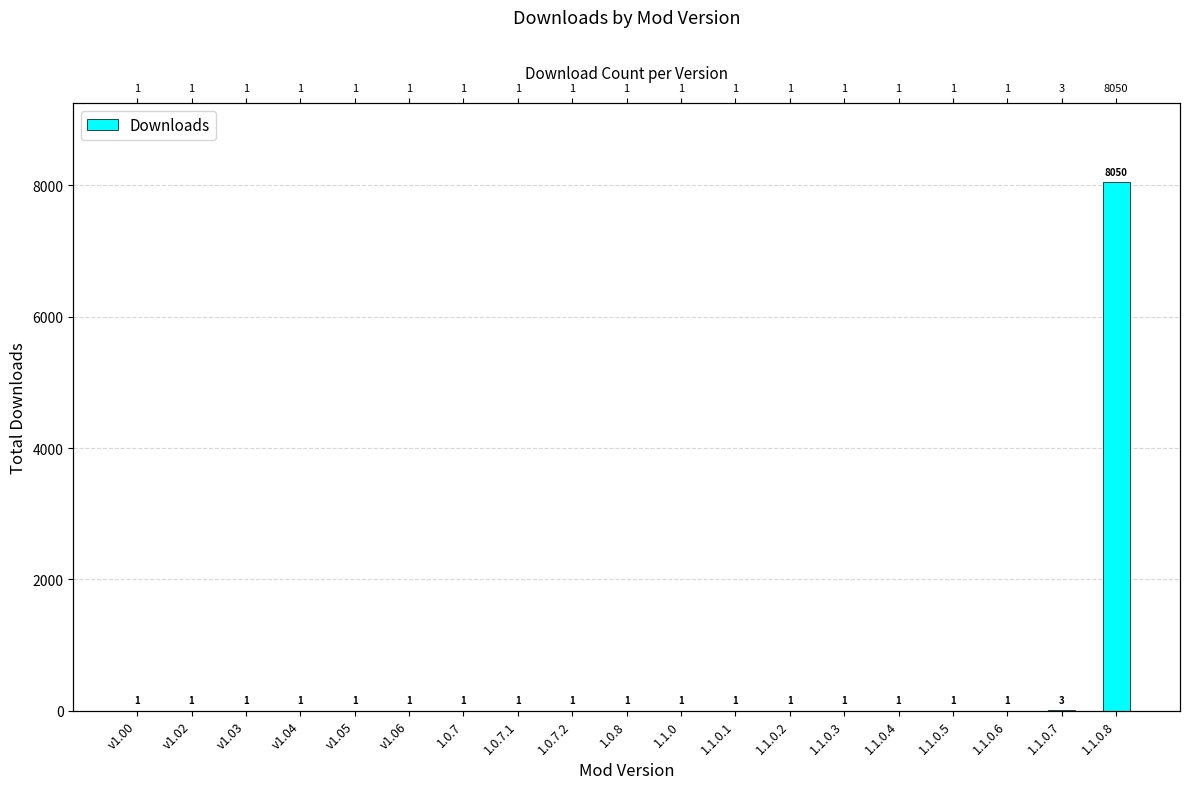

What is the ratio of the value at 1.0.8 to the value at v1.03?

1.0